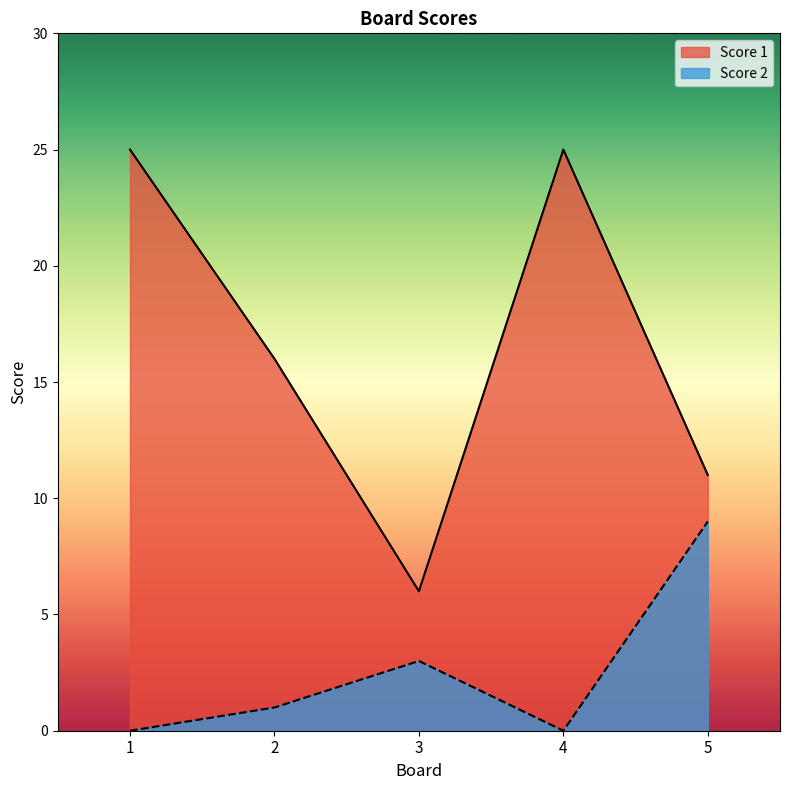

What is the difference between the second highest and second lowest values in the Score 2 series?

3